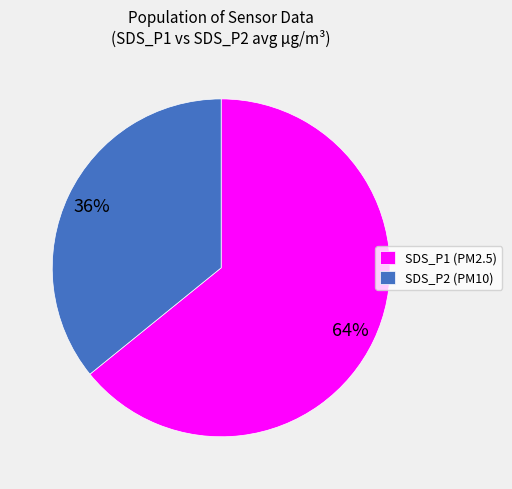

Is there a majority slice in this chart?

Yes